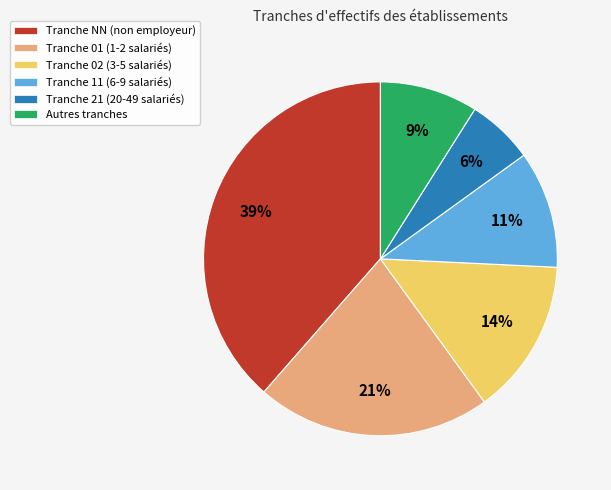

Which slice is the smallest?

Tranche 21 (20-49 salariés)